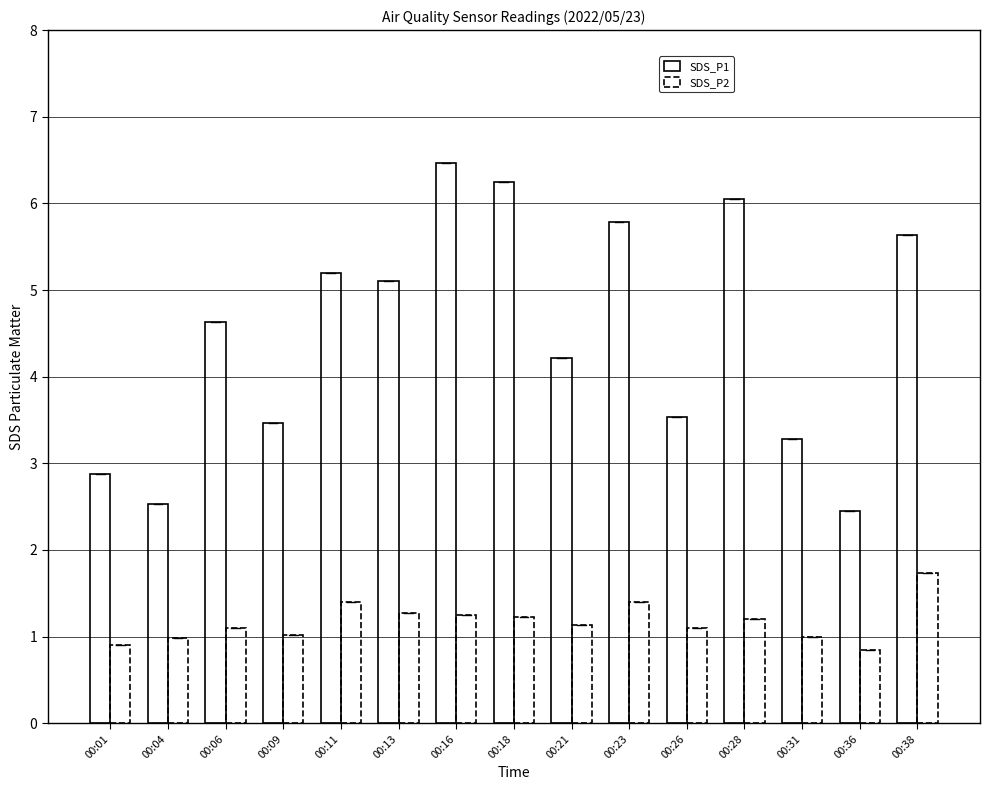

What is the sum of the SDS_P2 values at 00:31 and 00:23?

2.4